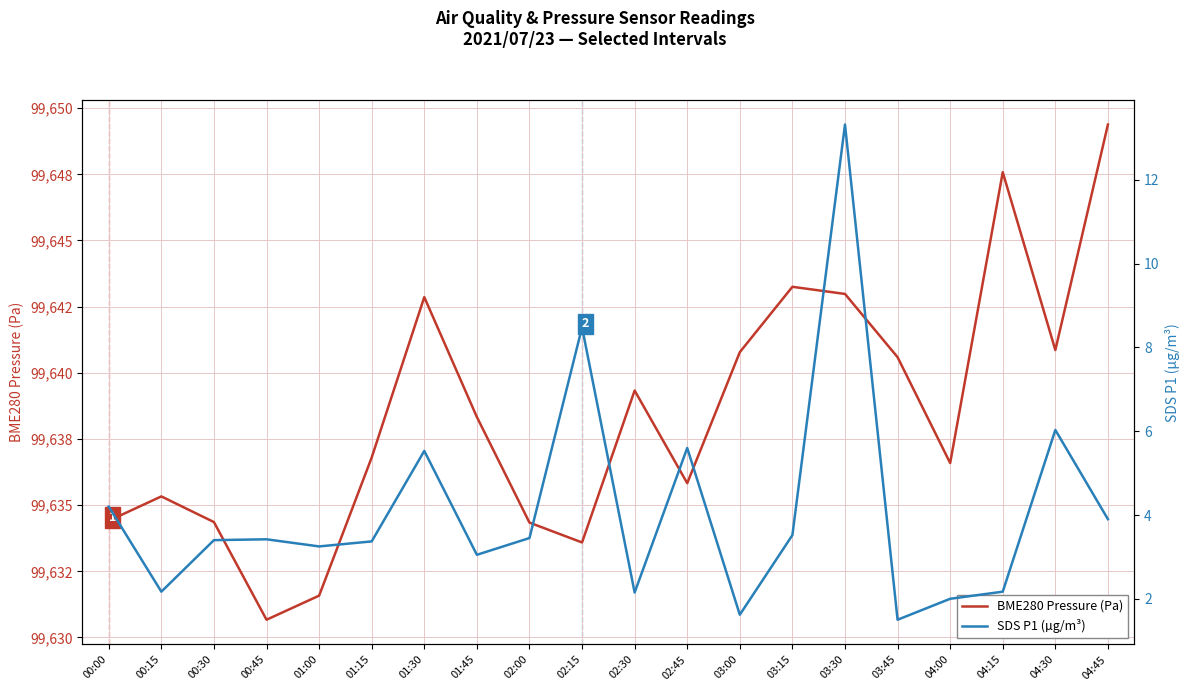

The BME280 Pressure (Pa) series shows 53810.7 at 02:30. True or false?

False